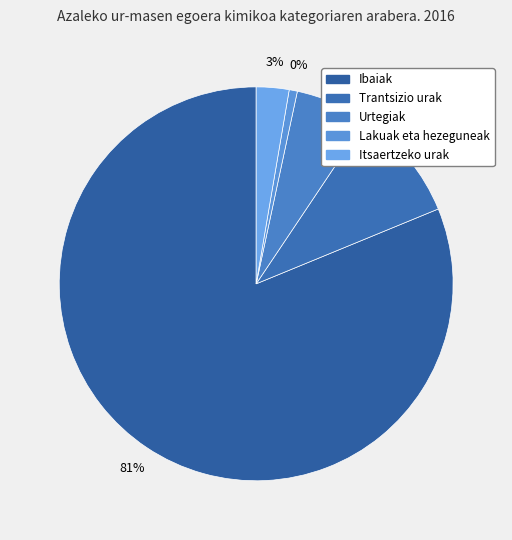

Rank the categories by value from lowest to highest.

Lakuak eta hezeguneak, Itsaertzeko urak, Urtegiak, Trantsizio urak, Ibaiak